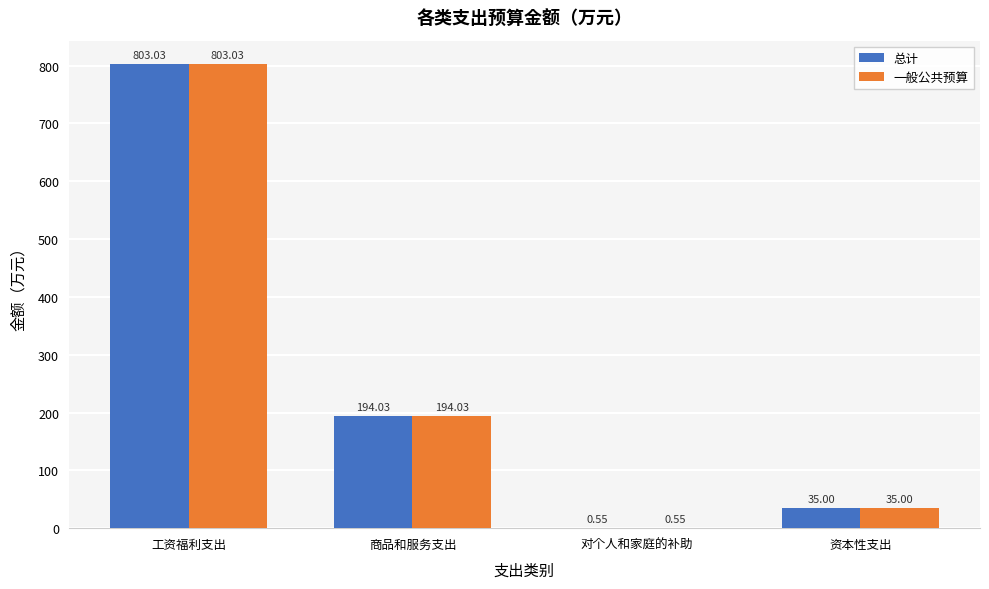

The 一般公共预算 series shows 803.0 at 工资福利支出. True or false?

True